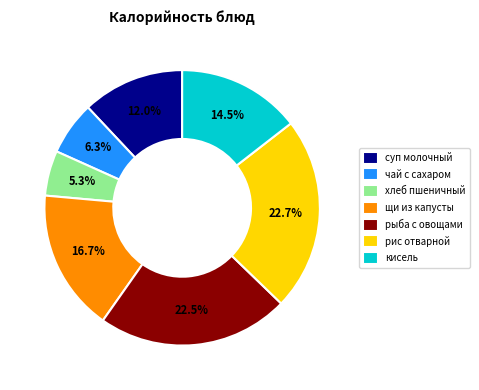

Which has a higher value, щи из капусты or чай с сахаром?

щи из капусты